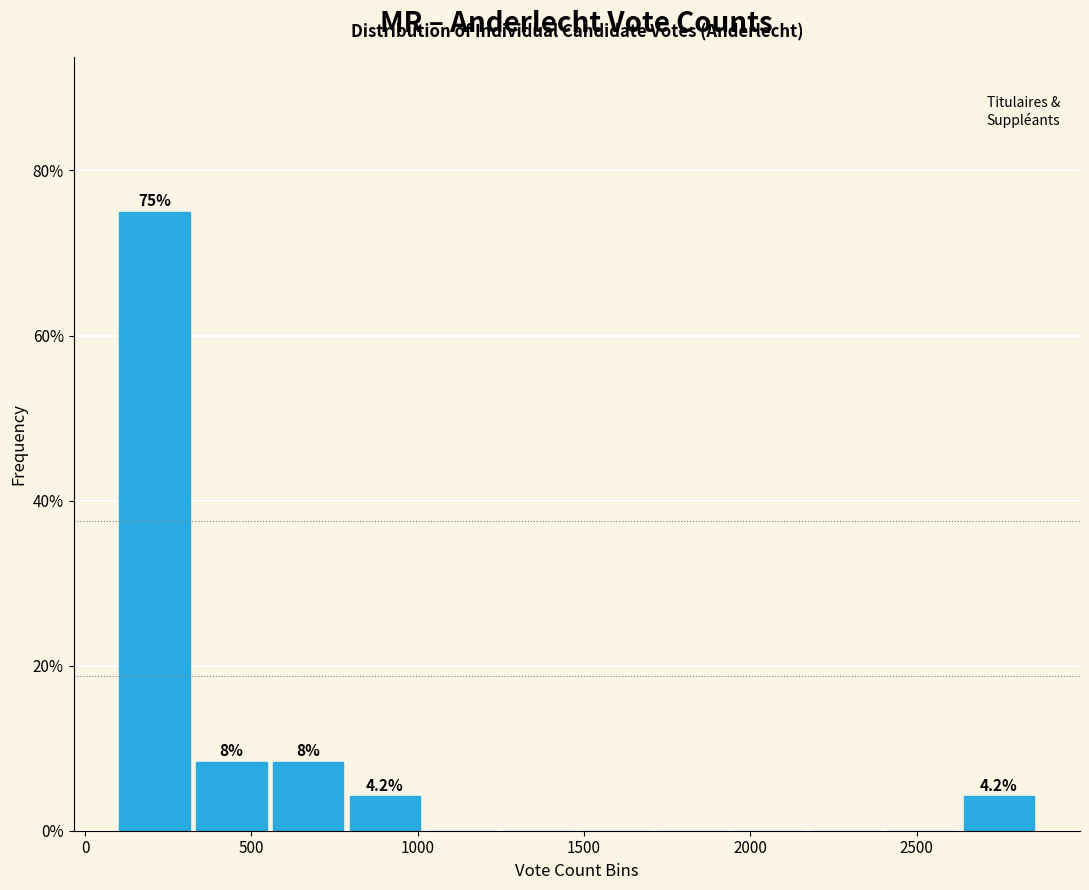

Which range on the x-axis has the tallest bar?

100 to 350